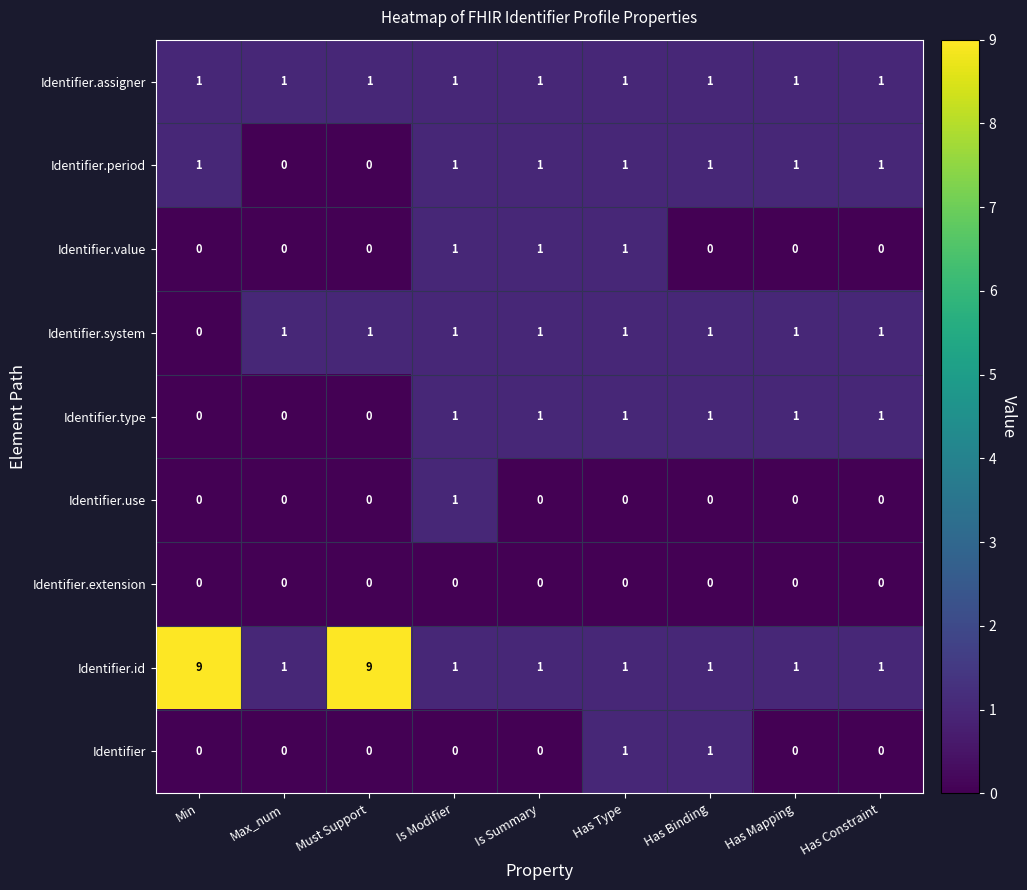

Which series has the largest total across all categories?

Identifier.id